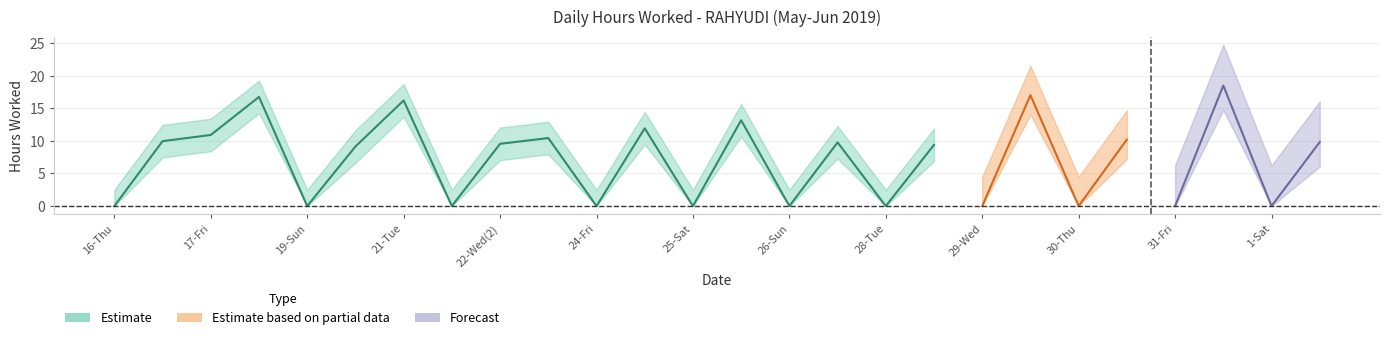

True or false: there are more than 1 points higher than both neighbors.

True